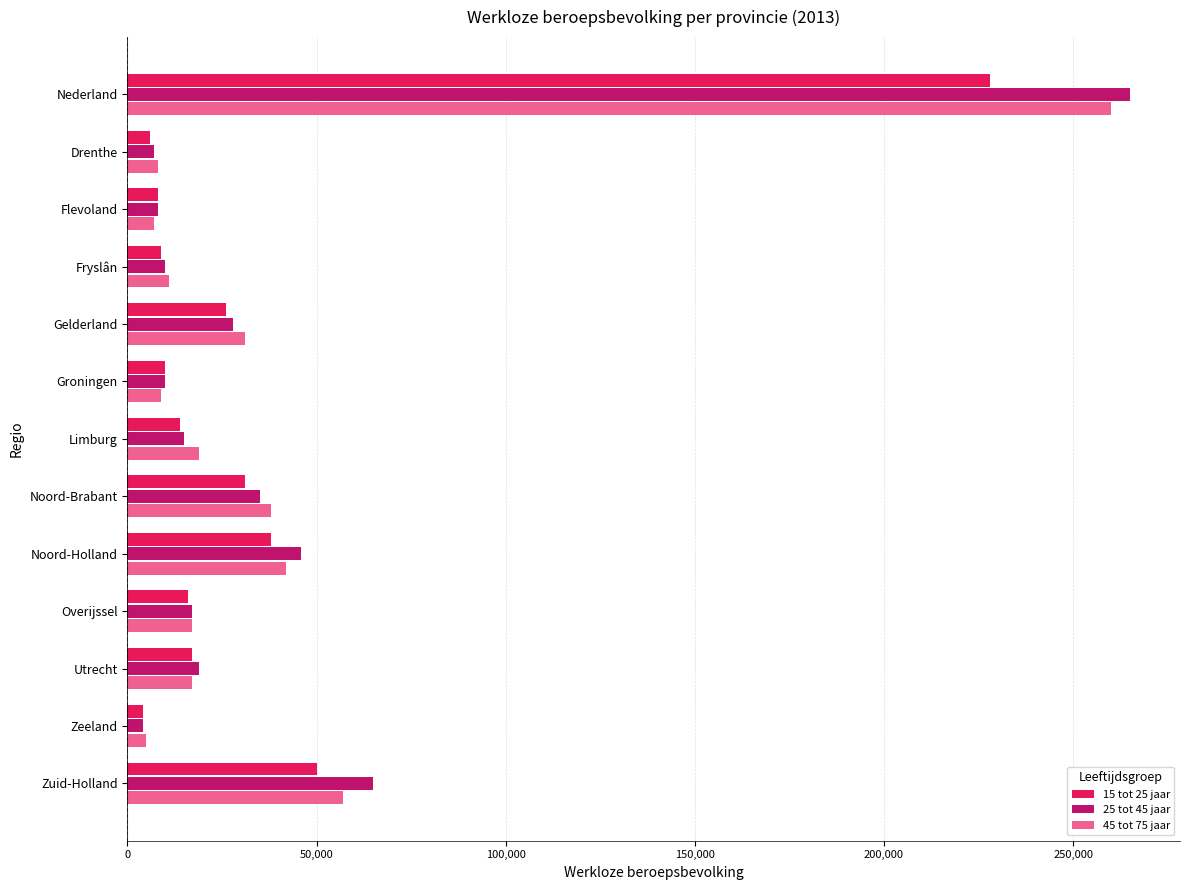

What is the total value across all series at Flevoland?

23000